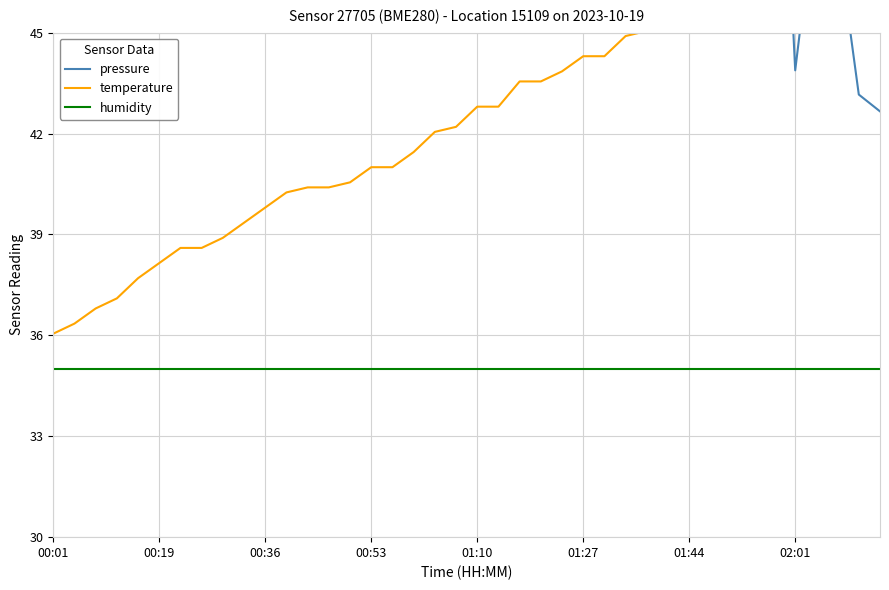

At which category does pressure reach its first local peak?

00:53